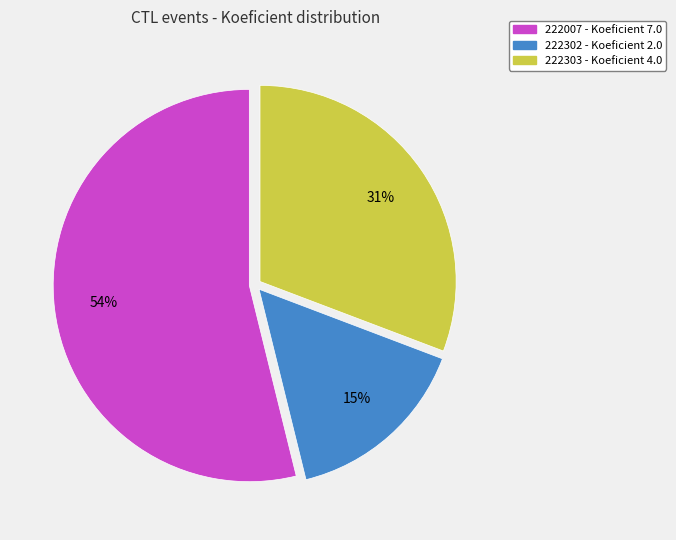

Which slice is the largest?

222007